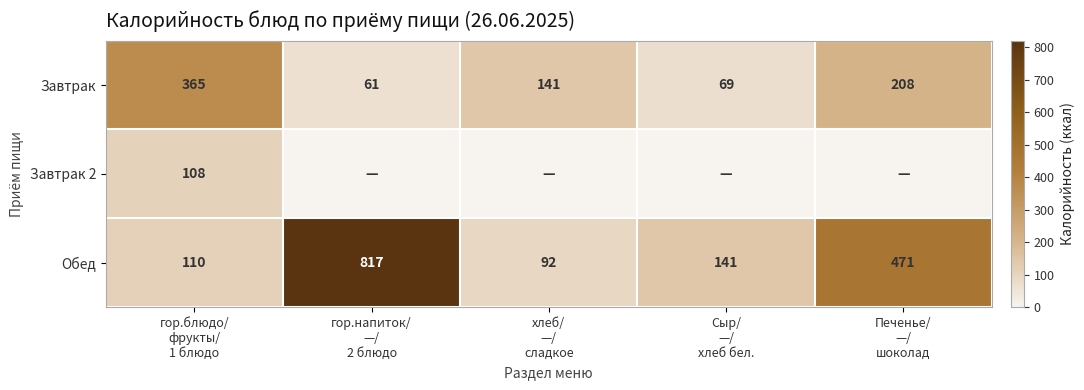

What is the minimum value for Обед?

92